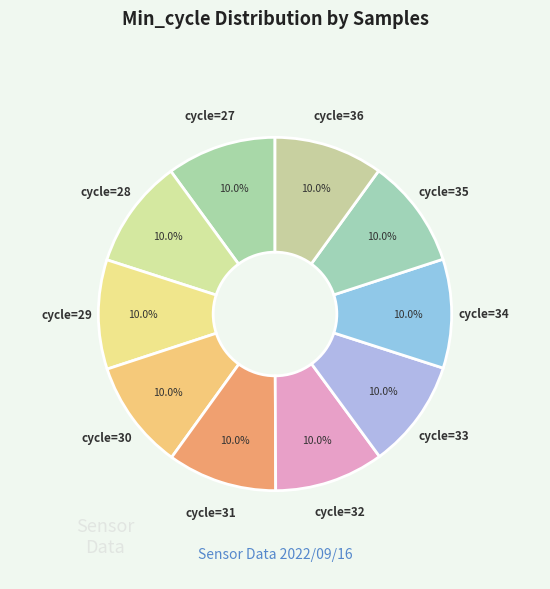

How many slices are in this pie chart?

10